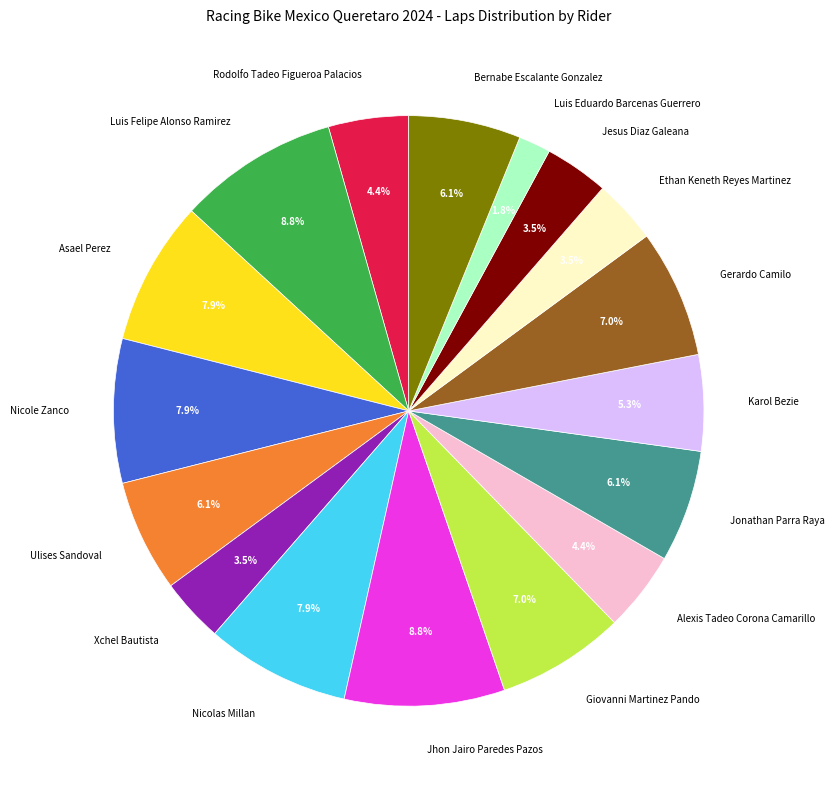

Approximately how many times larger is the value at Rodolfo Tadeo Figueroa Palacios compared to Luis Felipe Alonso Ramirez?

0.5